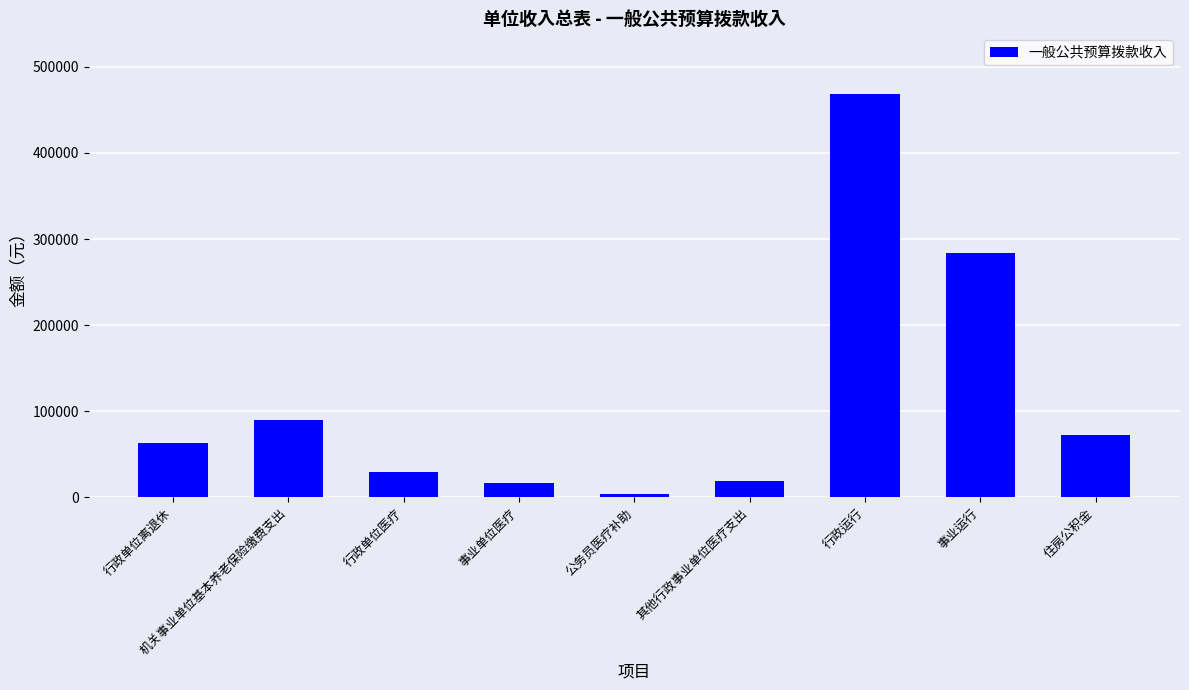

What is the difference between the values at 其他行政事业单位医疗支出 and 事业运行?

265634.6